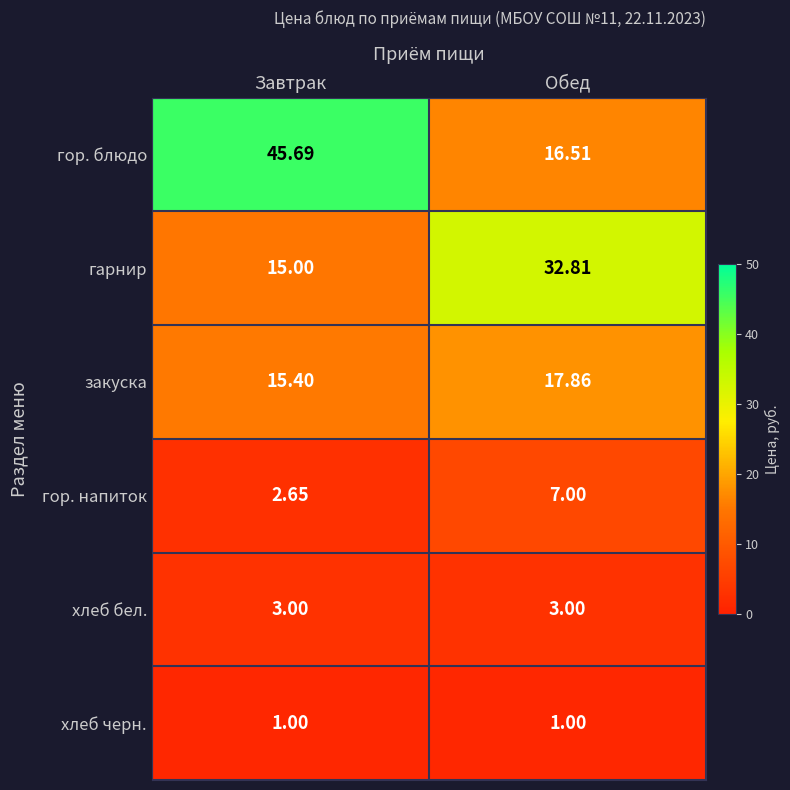

List the series in order of their peak value, highest first.

гор. блюдо, гарнир, закуска, гор. напиток, хлеб бел., хлеб черн.